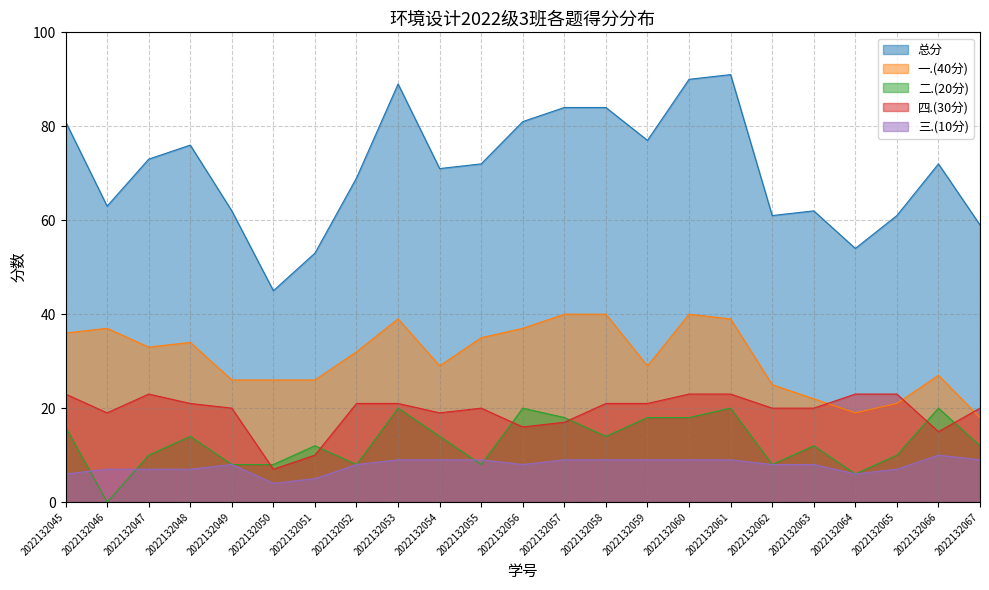

What are all the series names shown in the legend?

总分, 一.(40分), 二.(20分), 四.(30分), 三.(10分)